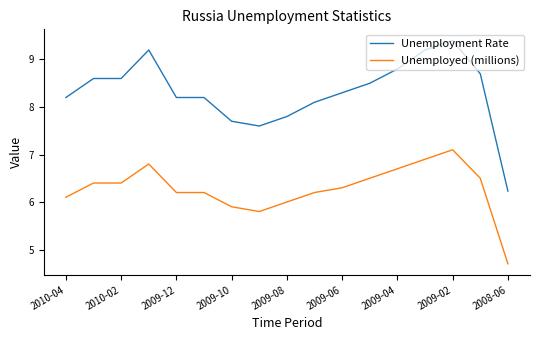

Rank the series by their average value, from highest to lowest.

Unemployment Rate, Unemployed (millions)